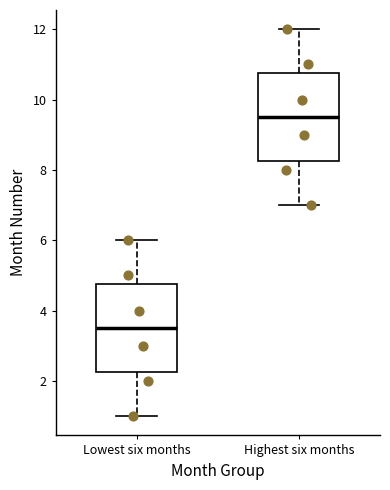

Reading left to right, transcribe this box plot: for each box, give where its median line is, the range the box spans, and where its two whiskers end, as read against the y-axis. The values are not printed on the chart, so give them approximately, as read against the axis.

Lowest six months: median 3.6, box 2.2 to 4.8, whiskers 1.0 to 6.0
Highest six months: median 9.6, box 8.2 to 10.8, whiskers 7.0 to 12.0